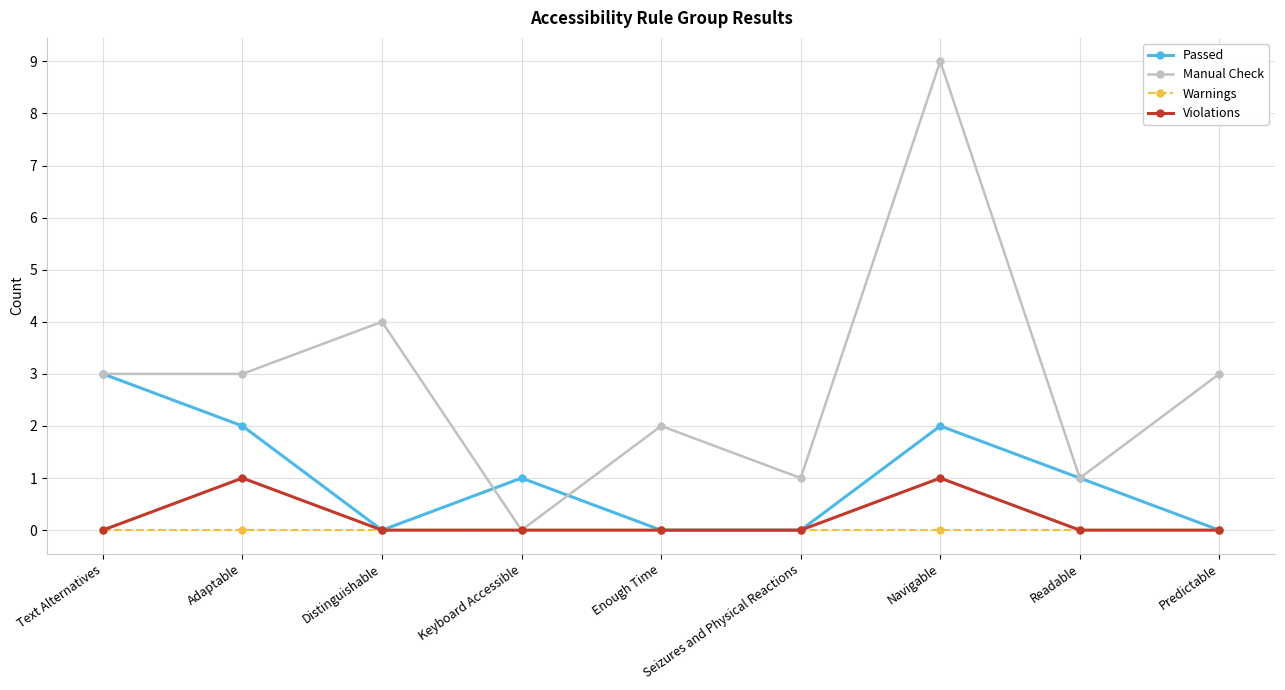

Reading left to right, transcribe all the data shown in this chart.

Passed: 3	2	0	1	0	0	2	1	0
Manual Check: 3	3	4	0	2	1	9	1	3
Warnings: 0	0	0	0	0	0	0	0	0
Violations: 0	1	0	0	0	0	1	0	0